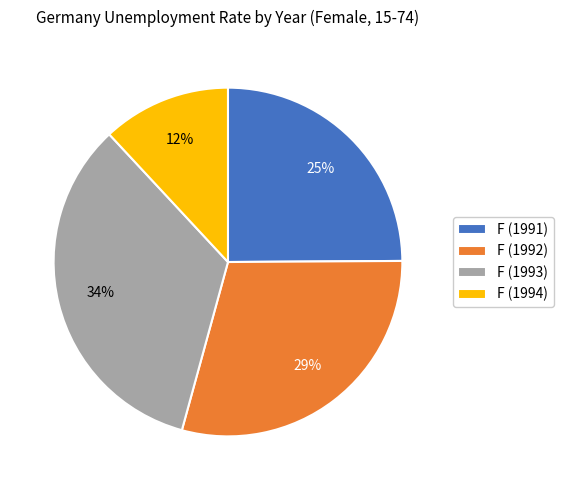

Between F (1992) and F (1991), which is larger?

F (1992)